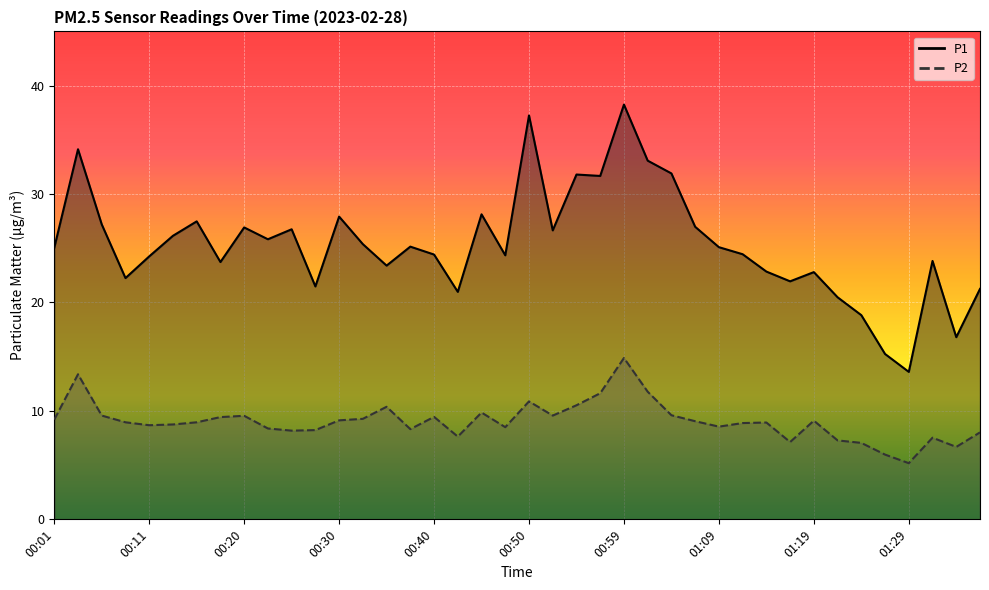

What is the label of the 31st point from the left?

01:14